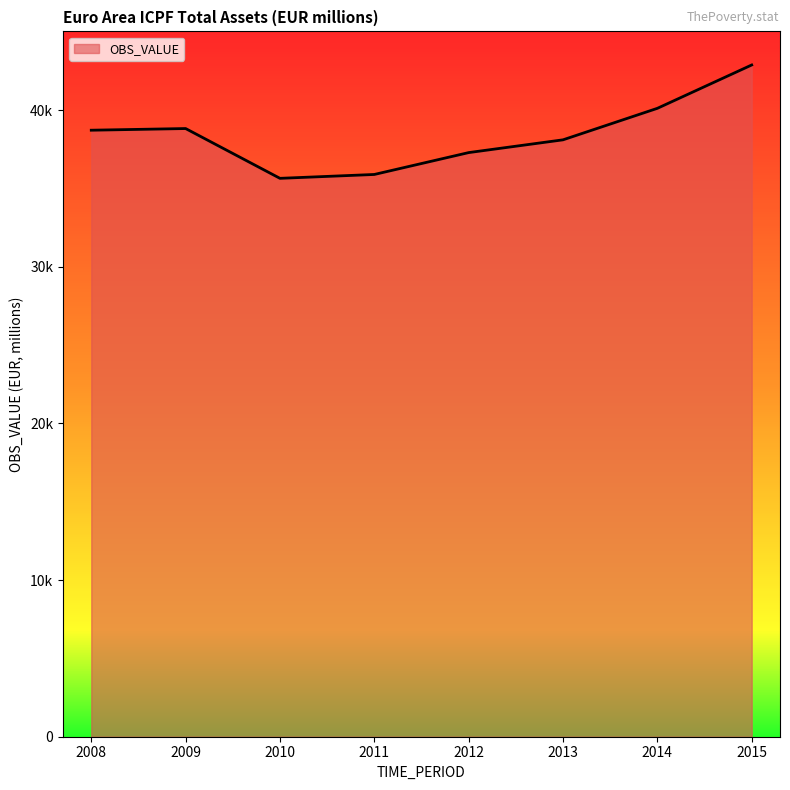

What is the change in value from 2010 to 2015?

+7237.0